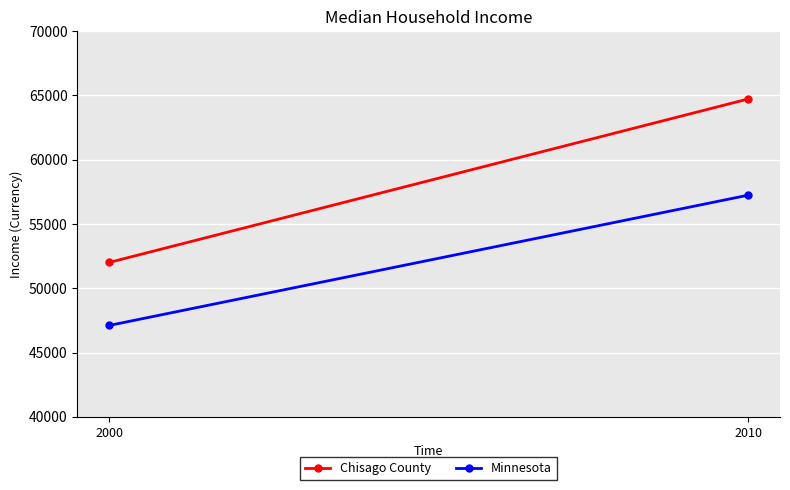

What is the greatest value displayed?

64726